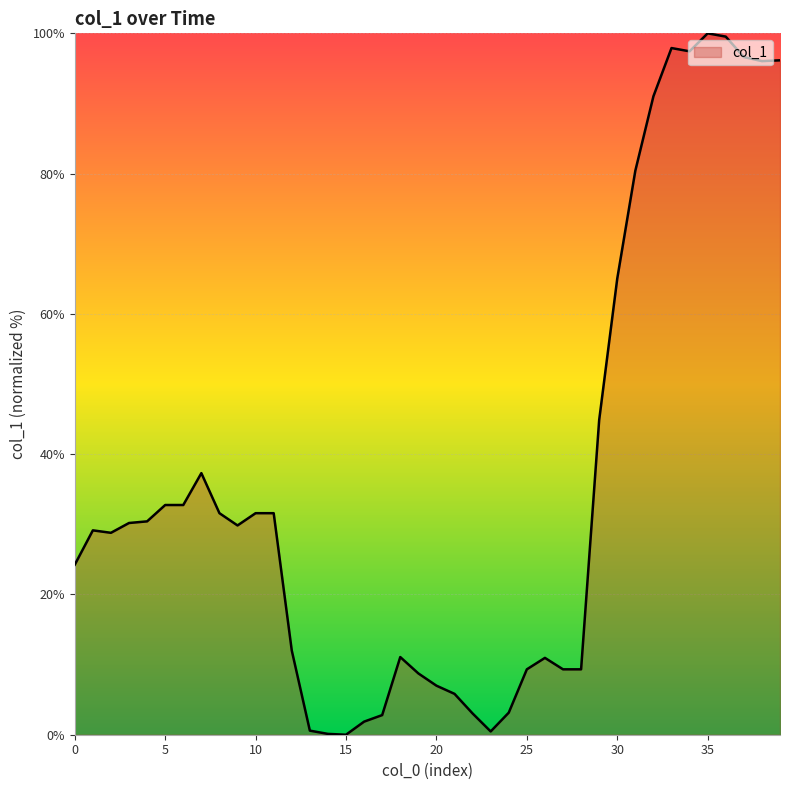

What is the maximum value shown in the chart?

100.0